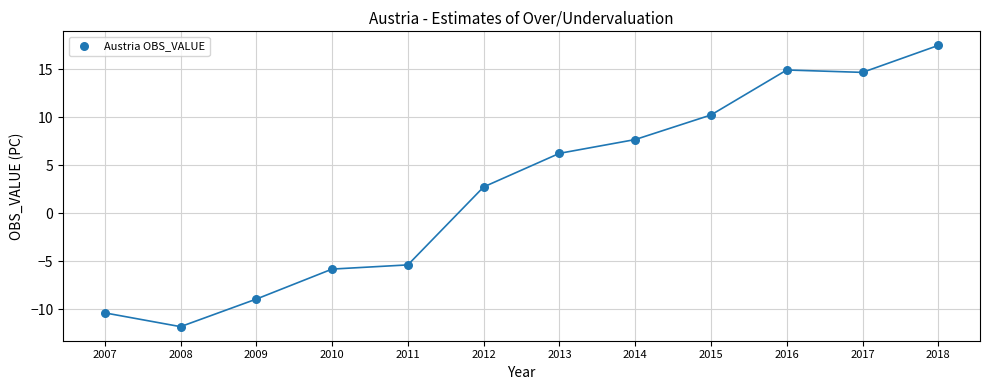

What Y value in the scatter plot is closest to 2?

2.8